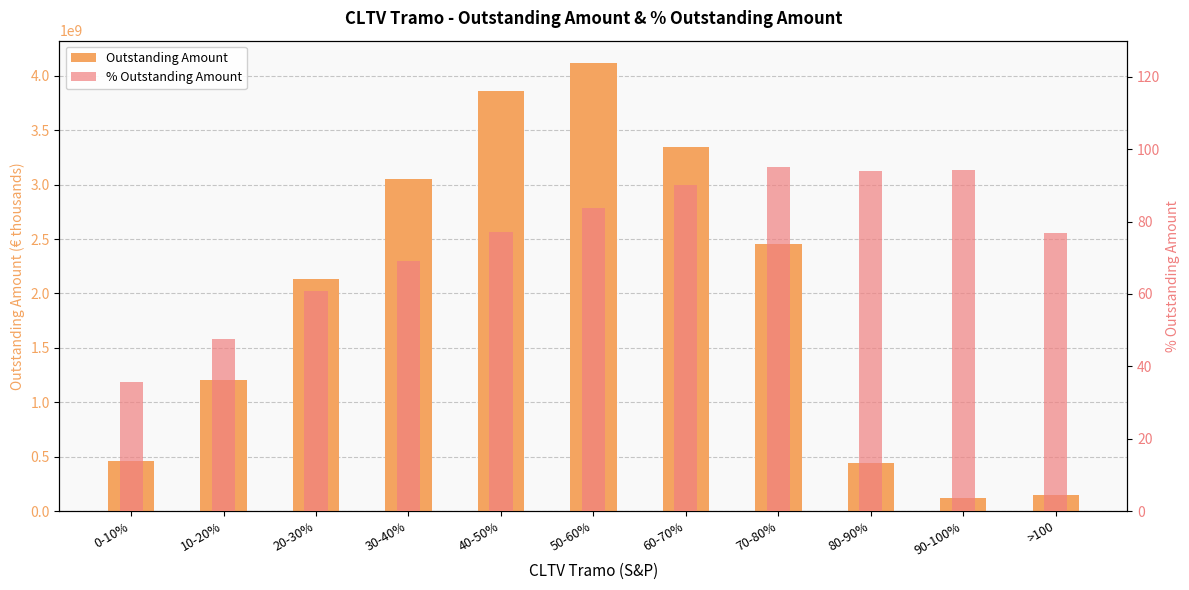

What is the highest value of the % Outstanding Amount series?

95.1